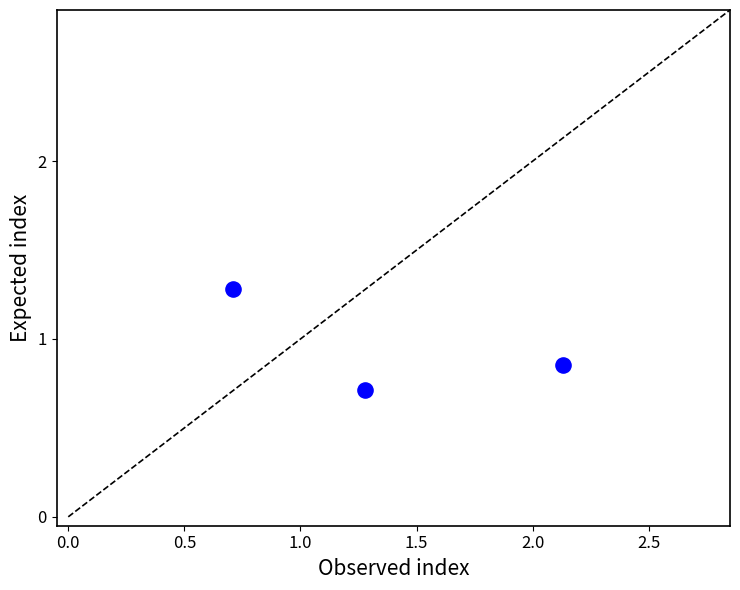

What is the range of Y values (max minus min)?

0.6